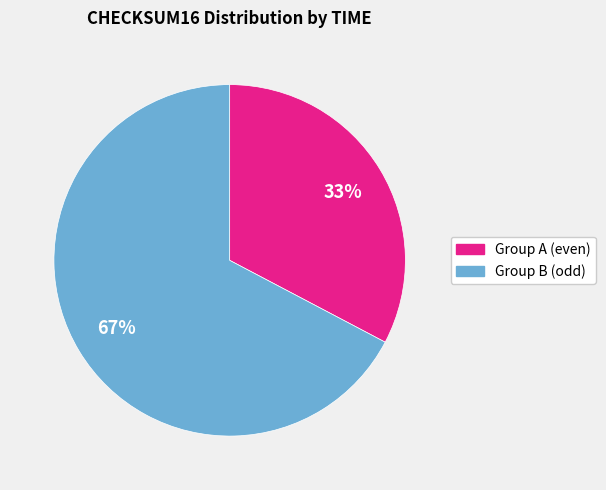

Is there a majority slice in this chart?

Yes